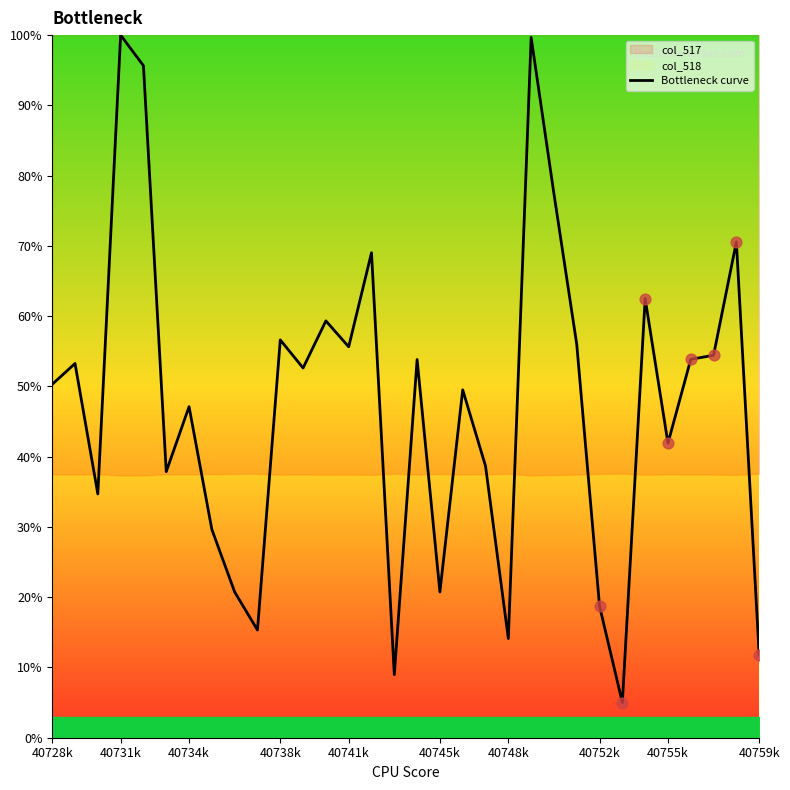

What is the change in value from 15 to 26?

+53.5